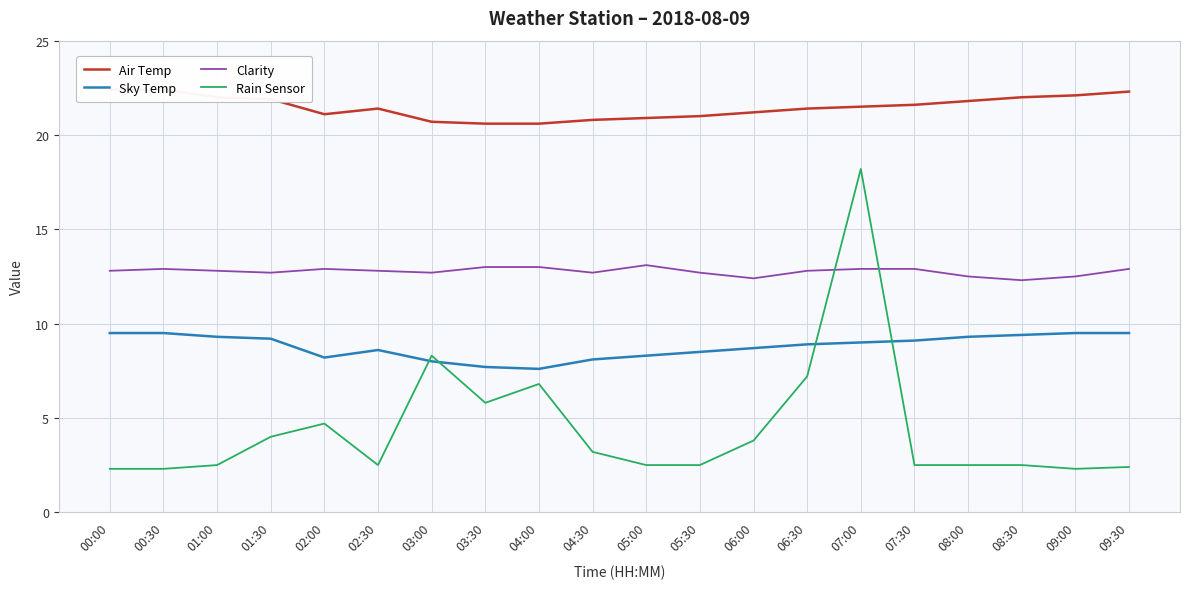

What is the label of the 19th point from the left?

09:00